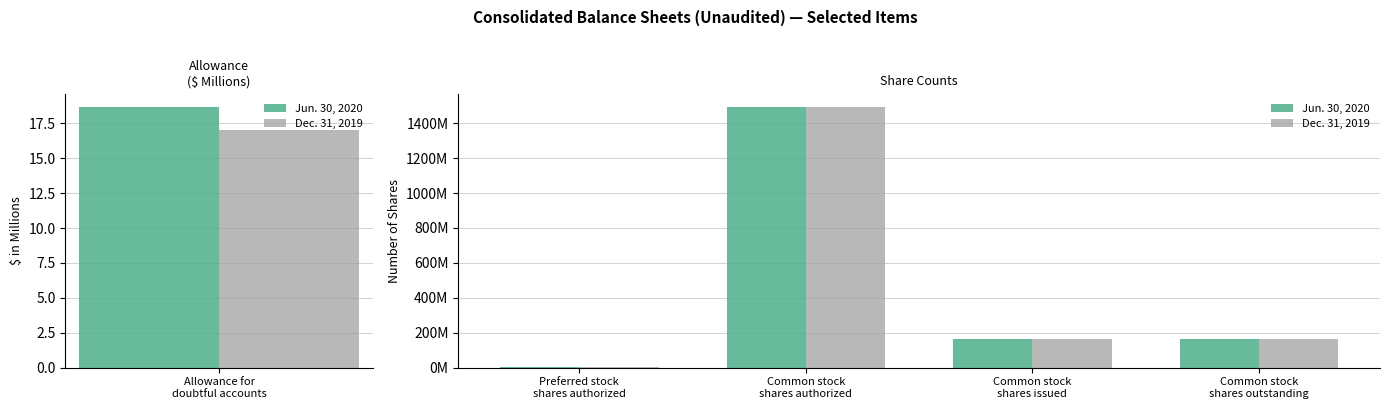

Where does the Dec. 31, 2019 series first go above 165400000?

Common stock shares authorized